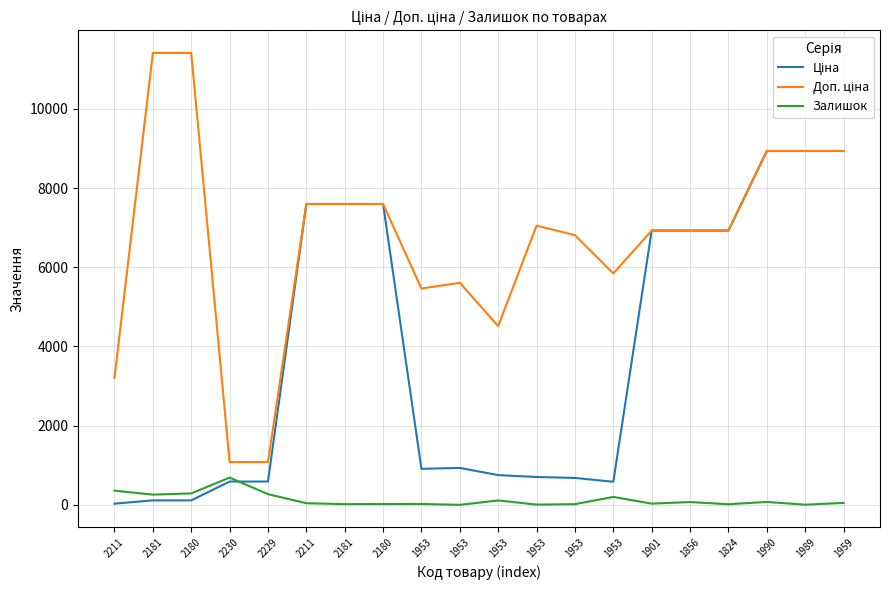

What is the highest value of the Доп. ціна series?

11410.0